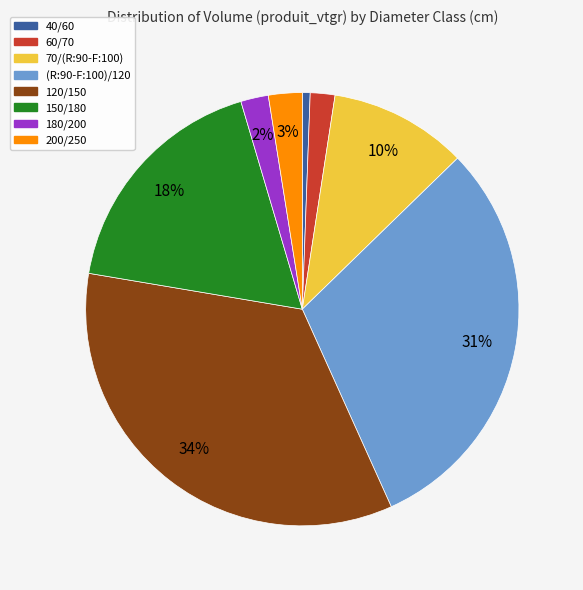

How many slices are in this pie chart?

8